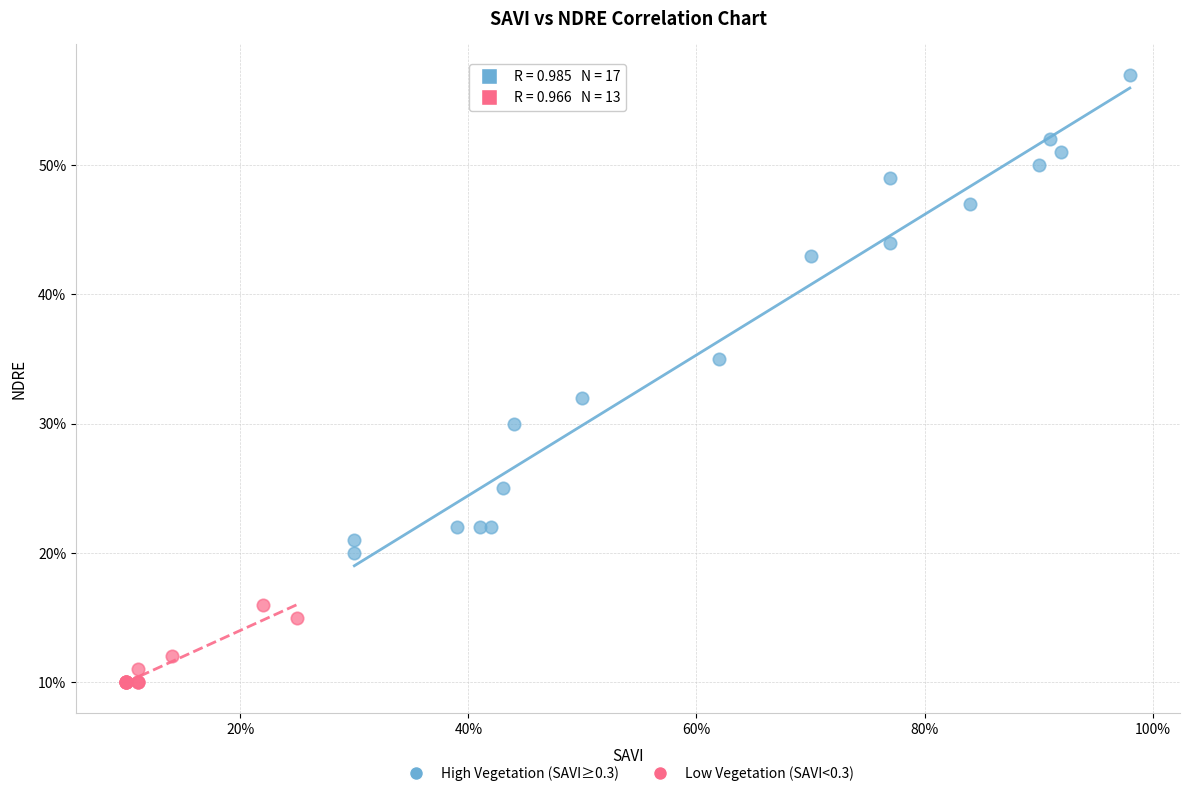

Which series has the largest Y range (max minus min)?

High Vegetation (SAVI≥0.3)